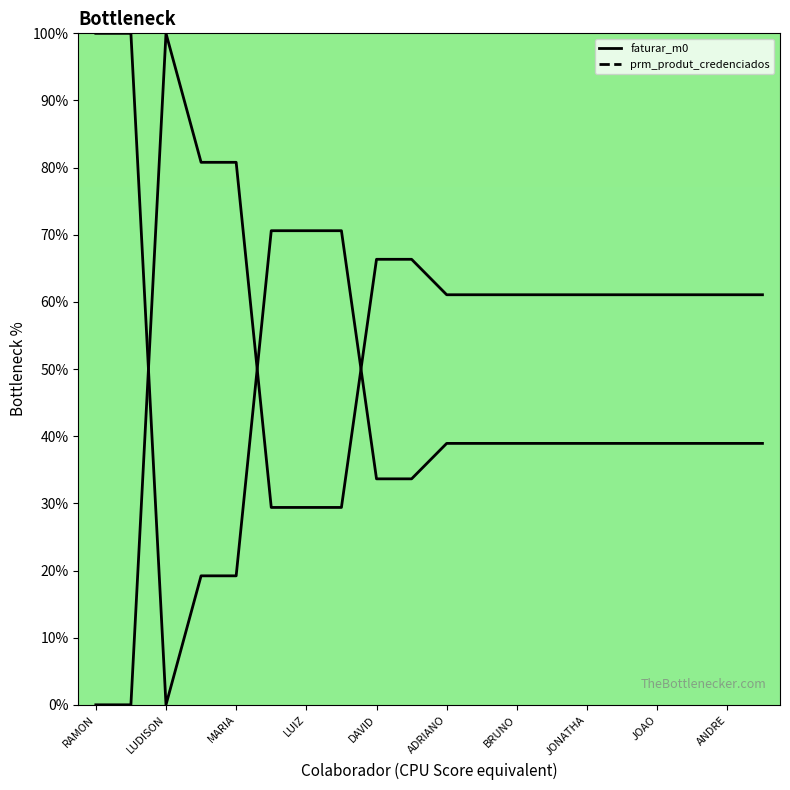

What is the difference between the second highest and second lowest values in the prm_produt_credenciados_line series?

80.8